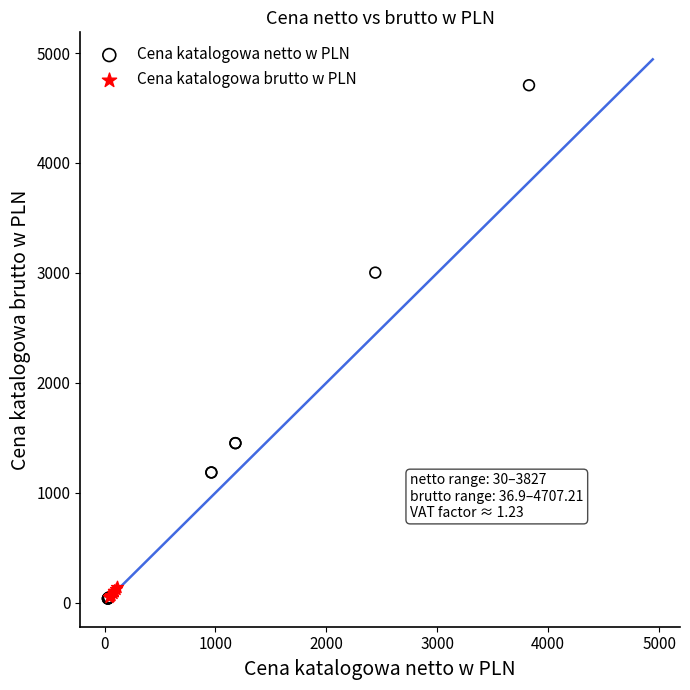

Which series has the widest spread of Y values?

Cena katalogowa netto w PLN